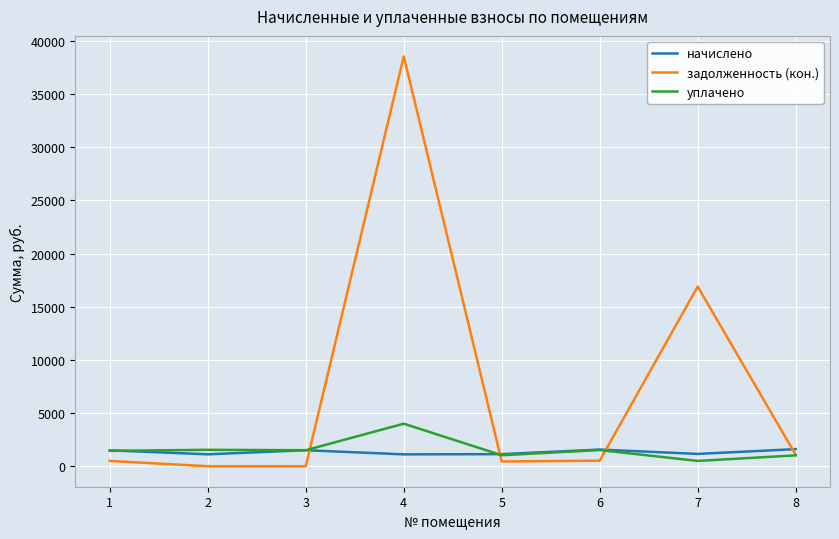

What is the greatest value displayed?

38538.4